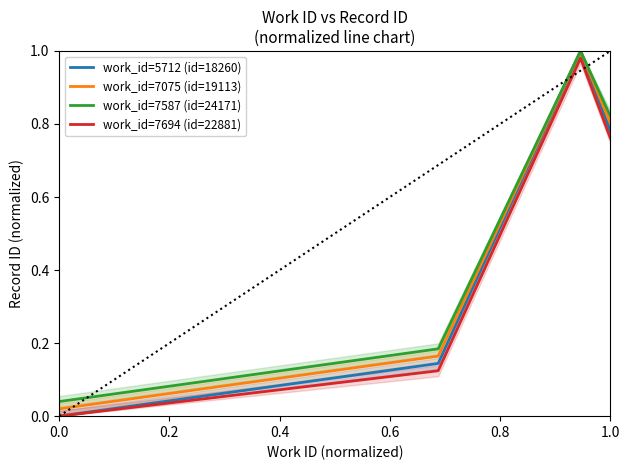

How many lines are shown in the chart?

4